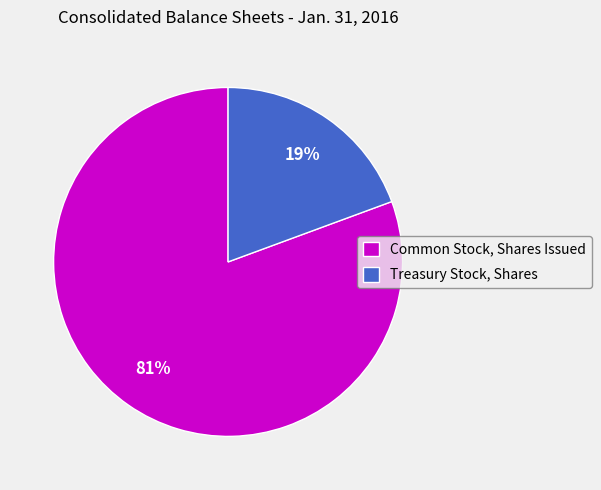

To the nearest percent, what percentage of the pie is Common Stock, Shares Issued?

81%